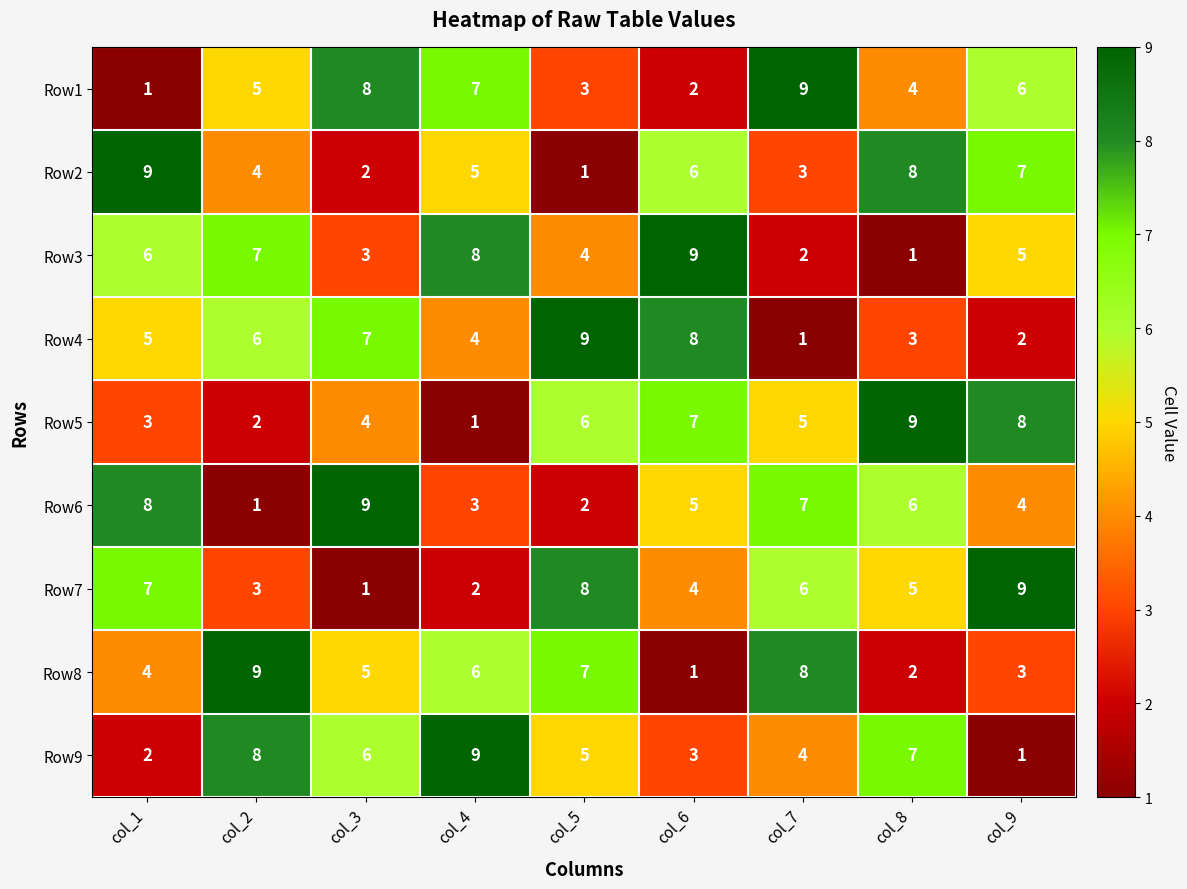

At col_9, list the series in order from largest to smallest.

Row7, Row5, Row2, Row1, Row3, Row6, Row8, Row4, Row9